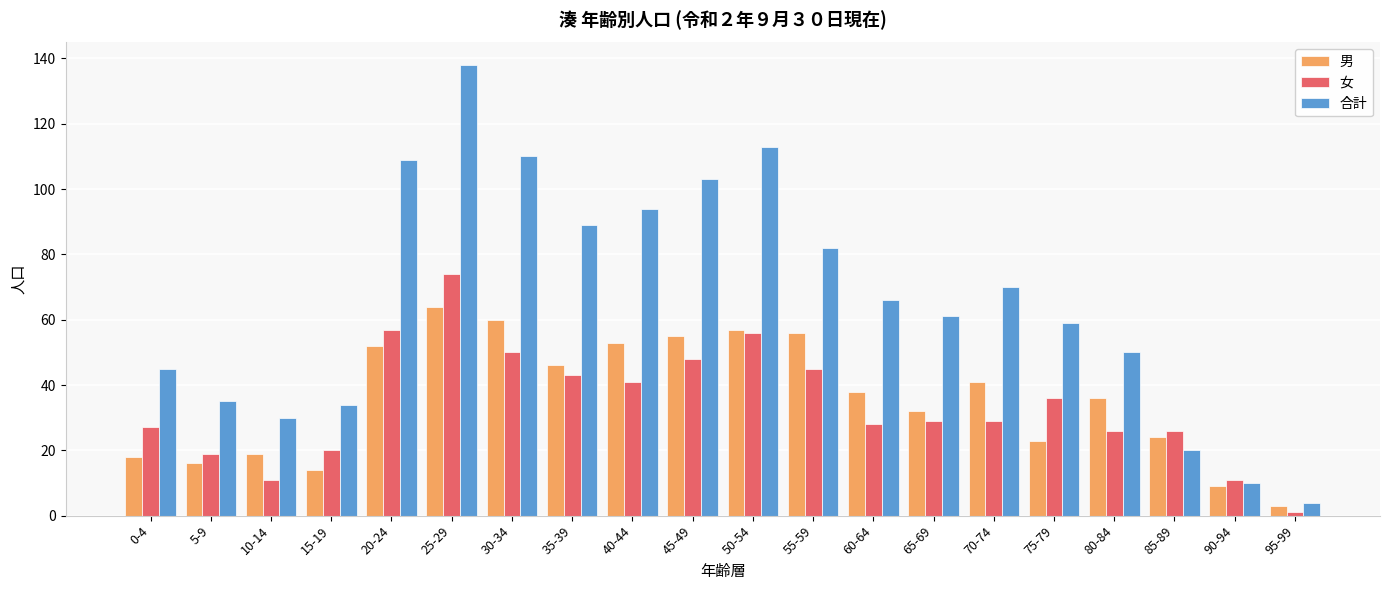

How many distinct data groups are displayed?

3